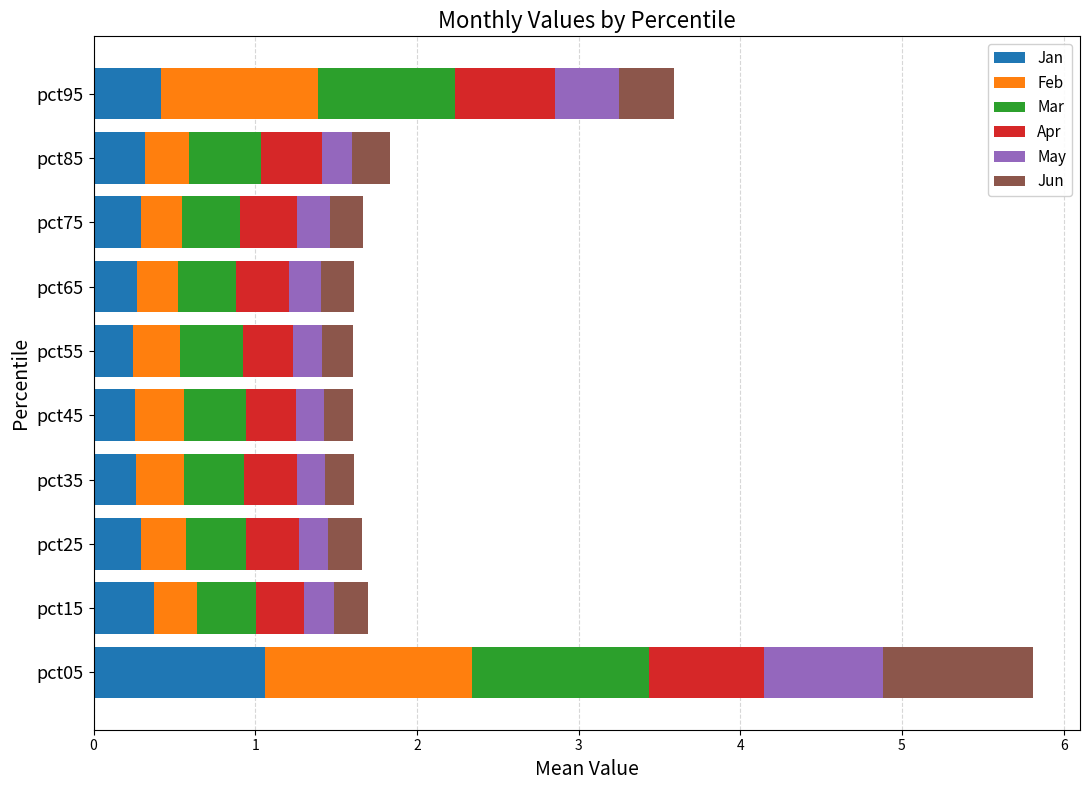

What is the approximate value of Jan at pct95?

0.4